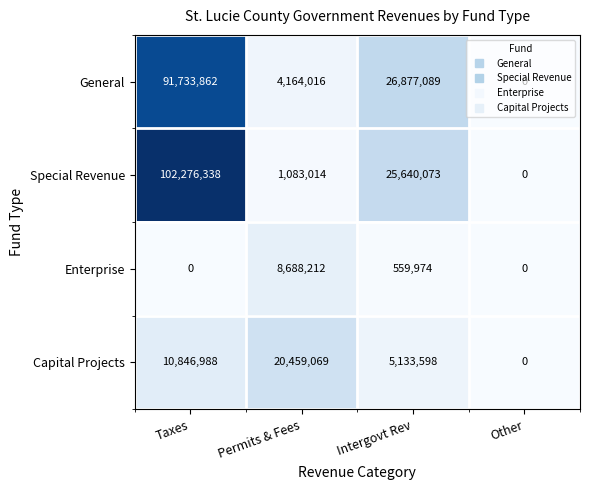

The value of General at Intergovt Rev is 14413476. True or false?

False